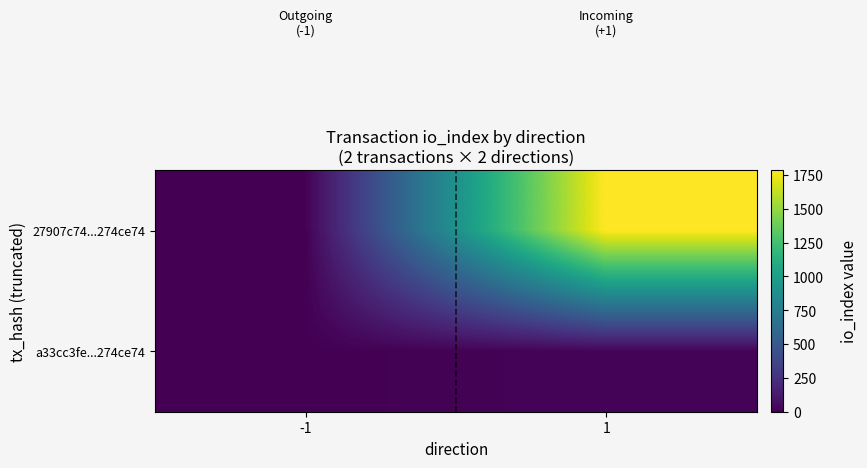

What is the spread (max minus min) of values at -1?

2